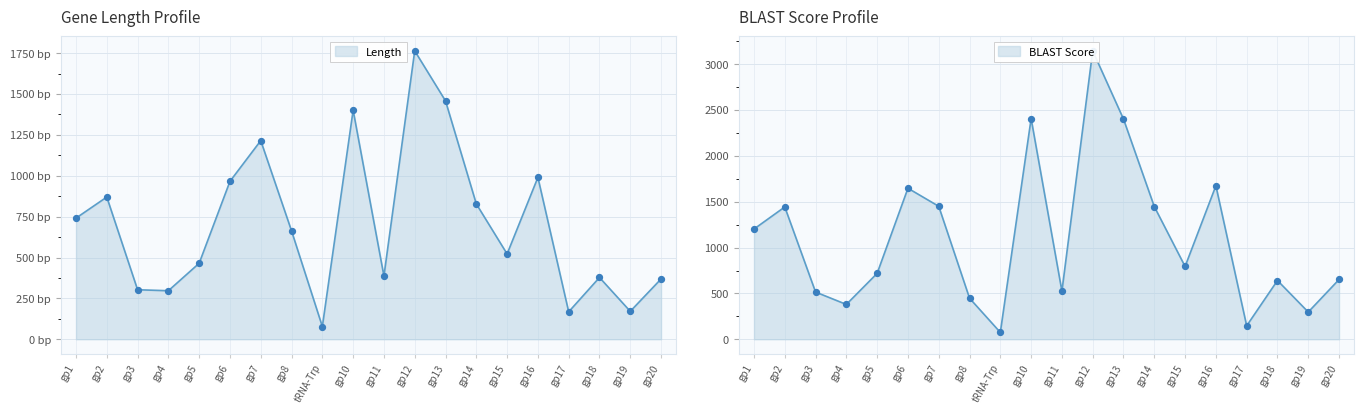

Which series contains the highest Y value?

Score